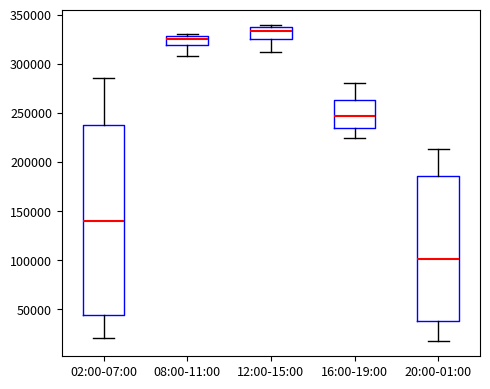

Where is the lower edge of the box for 08:00-11:00 on the y-axis? The values are not printed on the chart, so give them approximately, as read against the axis.

320000